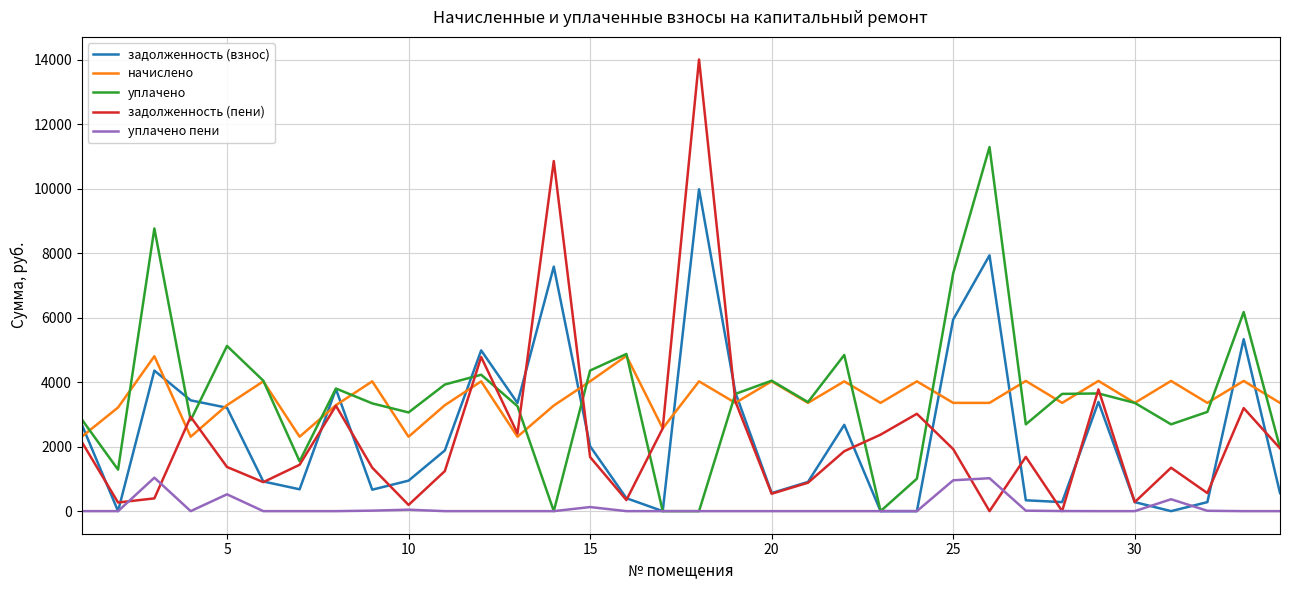

What is the difference between the maximum and minimum values in the задолженность (взнос) series?

9979.3